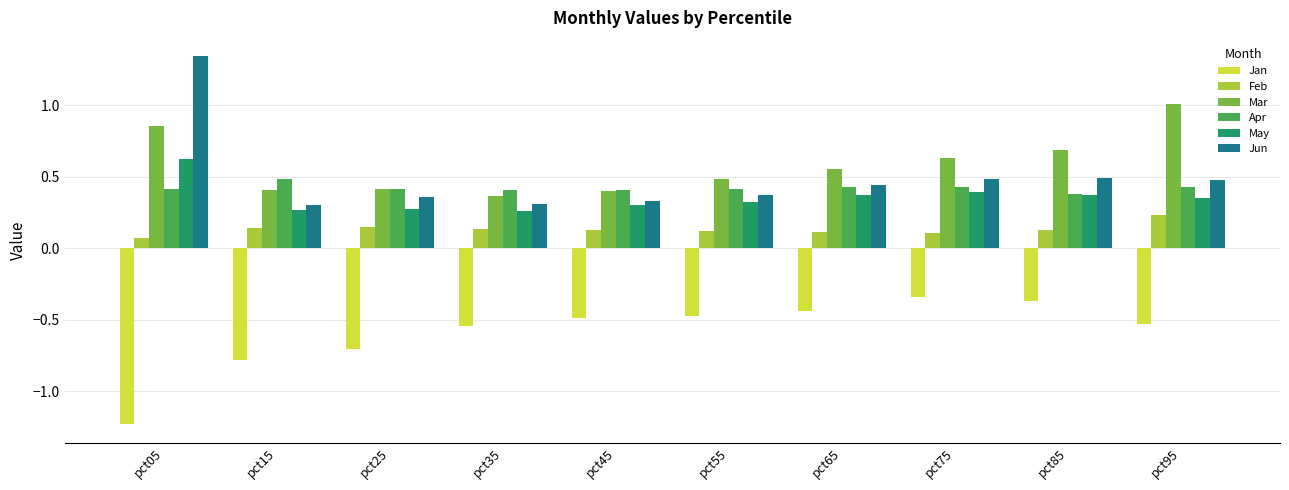

What is the sum of the Jun values at pct45 and pct95?

0.8